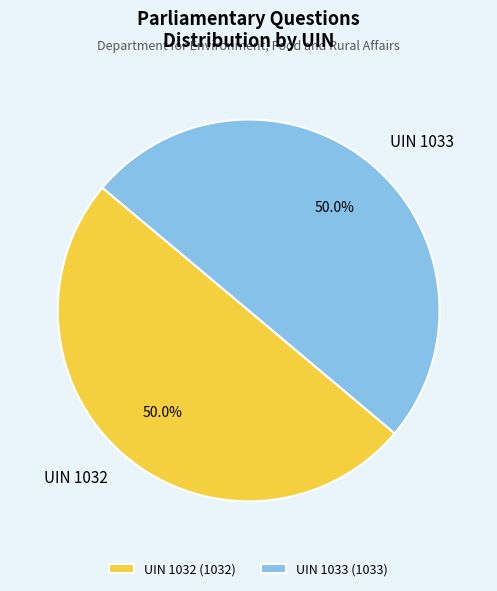

What is the ratio of the value at UIN 1033 to the value at UIN 1032?

1.0